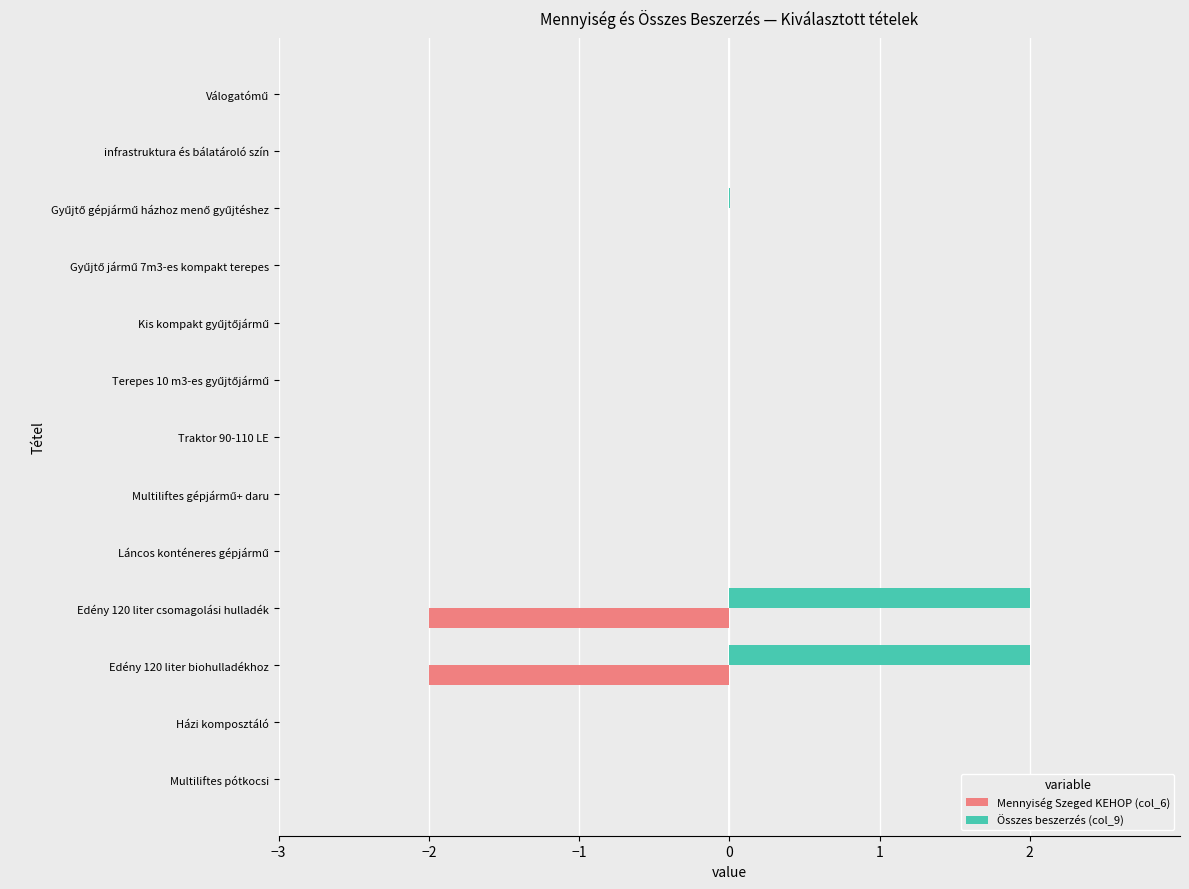

Is the value of Mennyiség Szeged KEHOP (col_6) at infrastruktura és bálatároló szín greater than the value of Összes beszerzés (col_9) at Edény 120 liter biohulladékhoz?

No